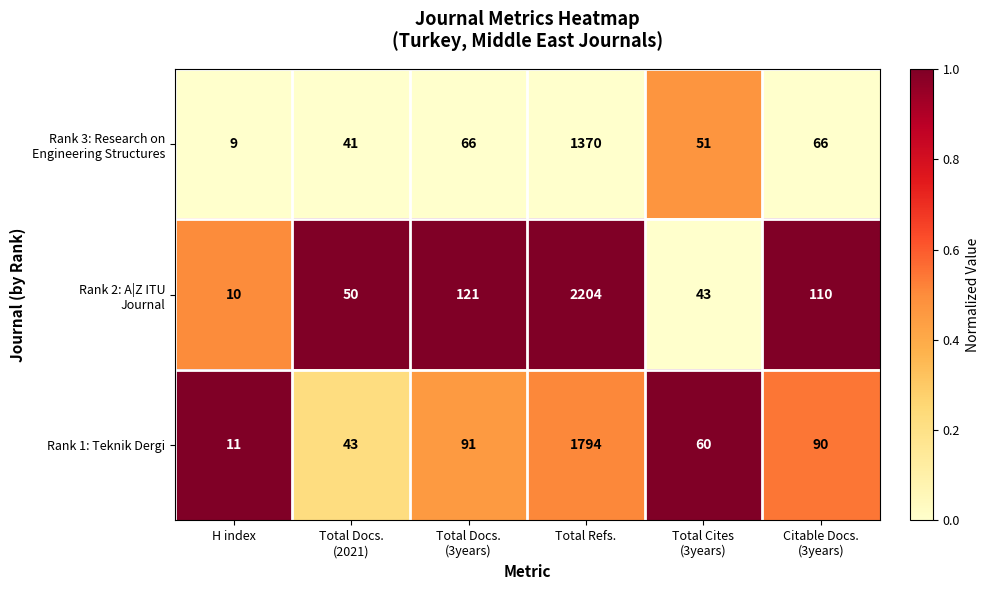

What is the difference between the maximum and minimum values in the Rank 1: Teknik Dergi series?

1783